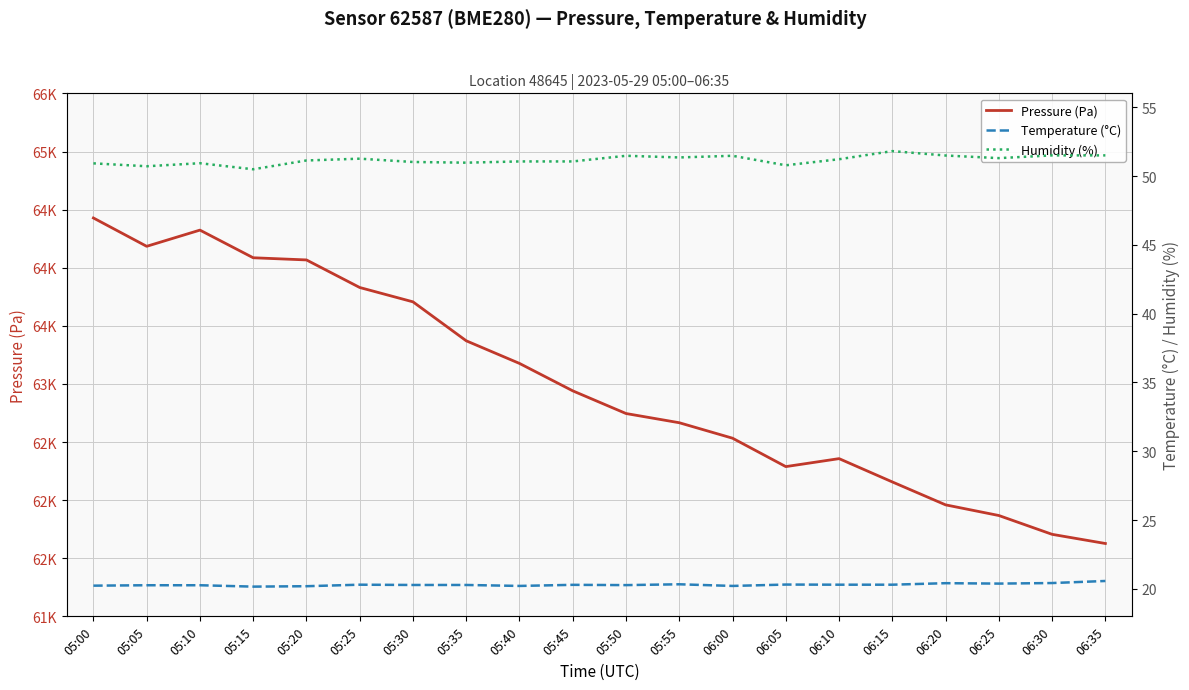

True or false: Temperature (°C) and Pressure (Pa) intersect in this chart.

False